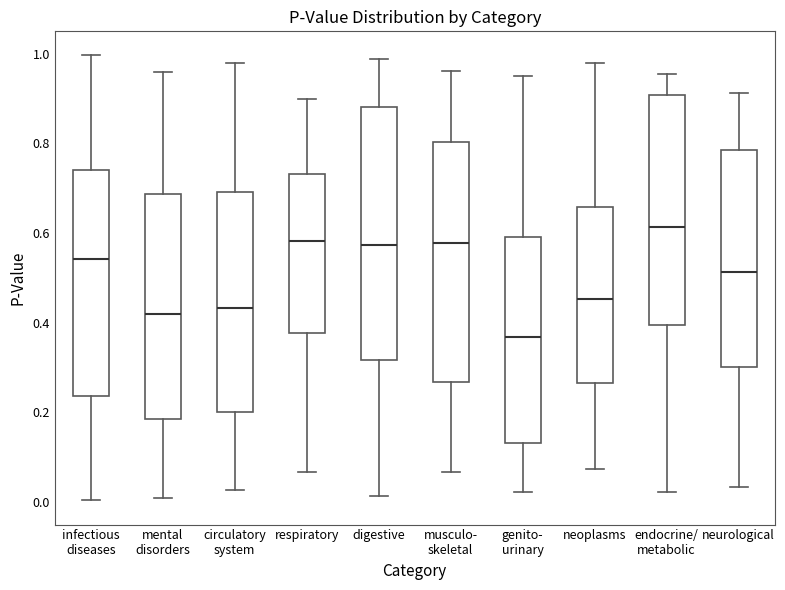

Which box has the highest median line?

endocrine/ metabolic